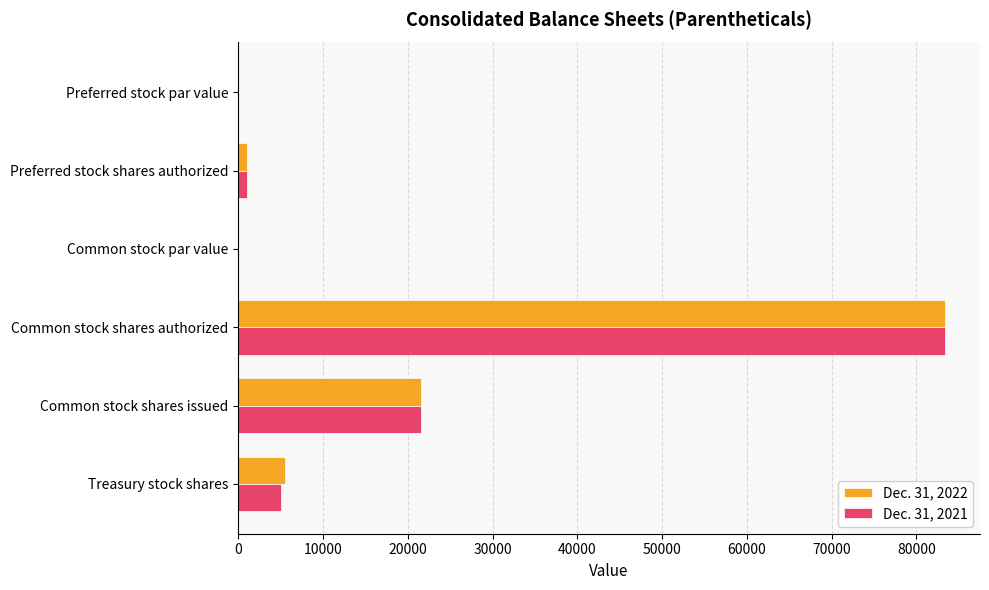

What is the average value of the Dec. 31, 2021 series?

18495.7